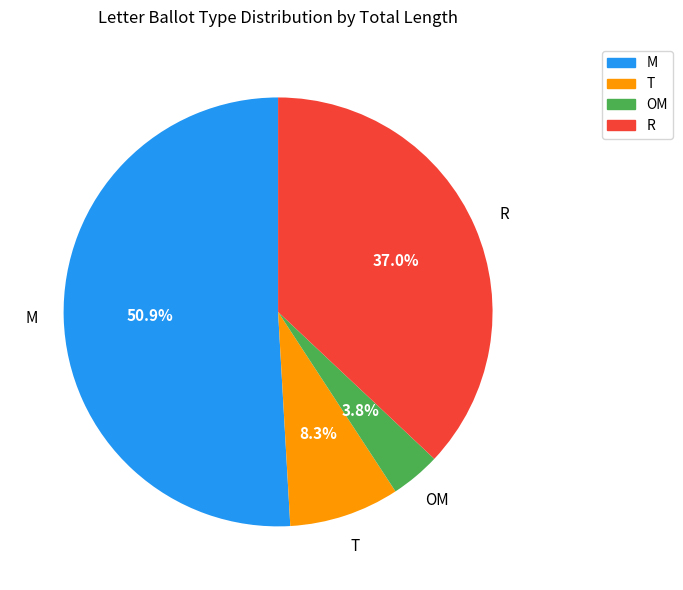

Which slice is the largest?

M